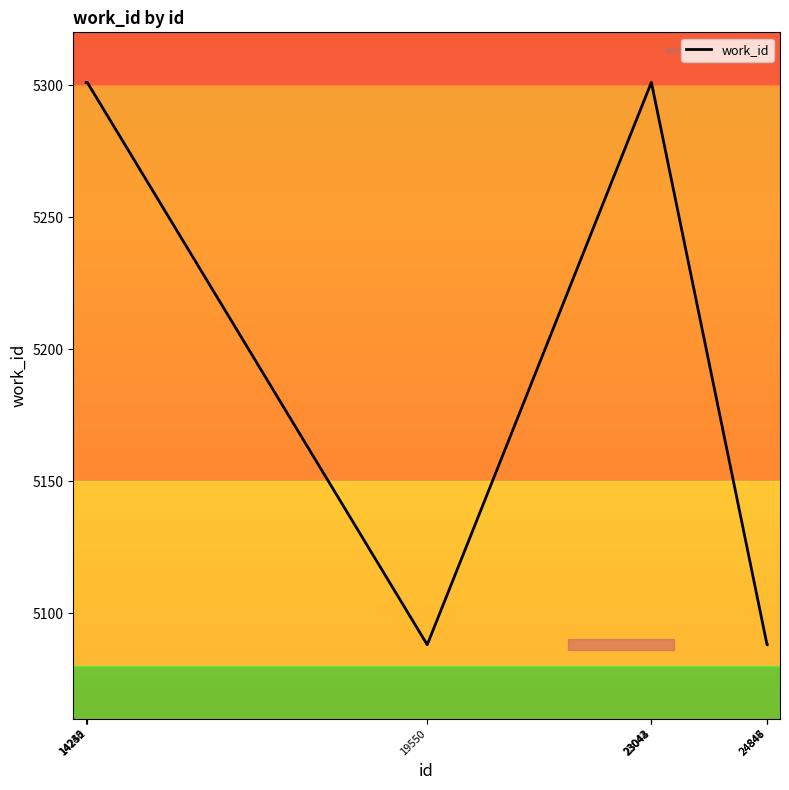

What is the smallest value displayed?

5088